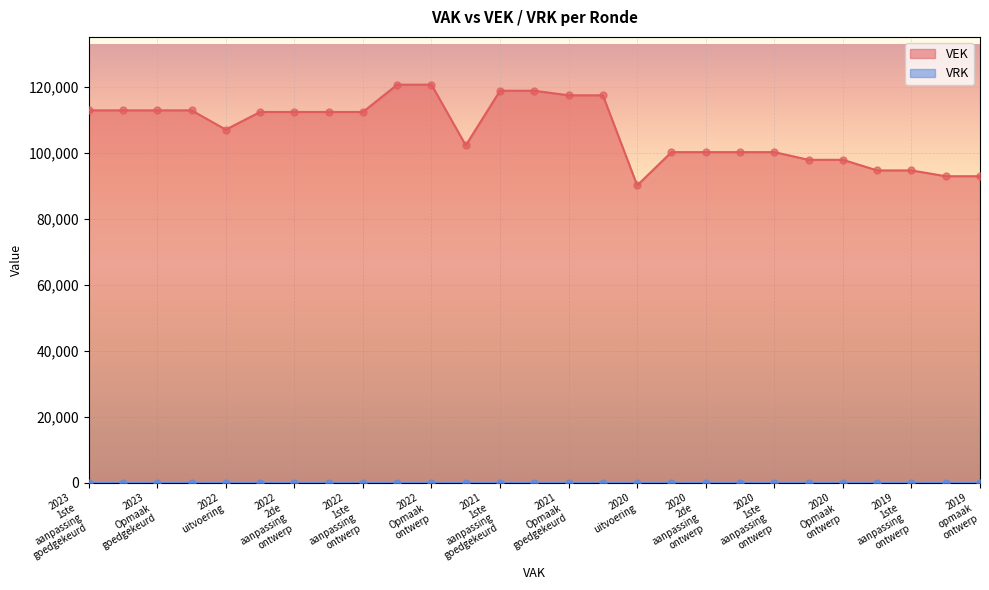

Which has a higher value, 2022 2de aanpassing goedgekeurd or 2020 Opmaak goedgekeurd?

2022 2de aanpassing goedgekeurd